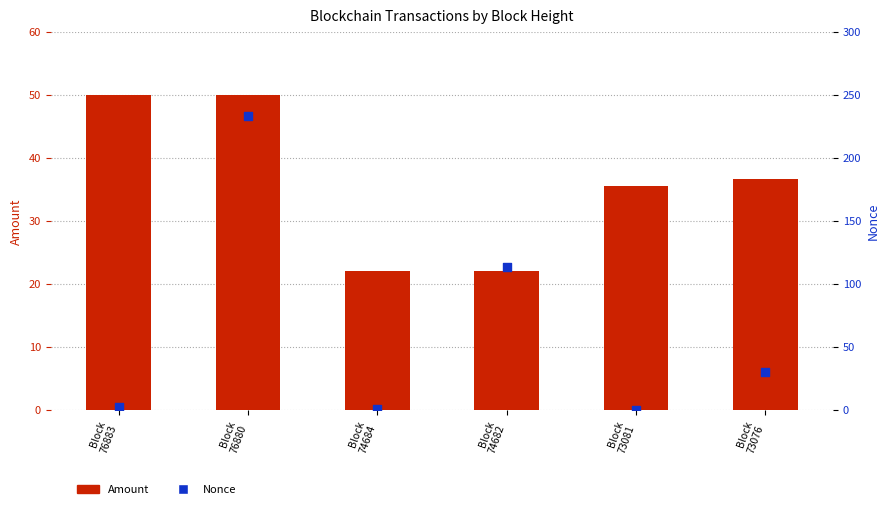

At how many categories does at least one series exceed 121?

1